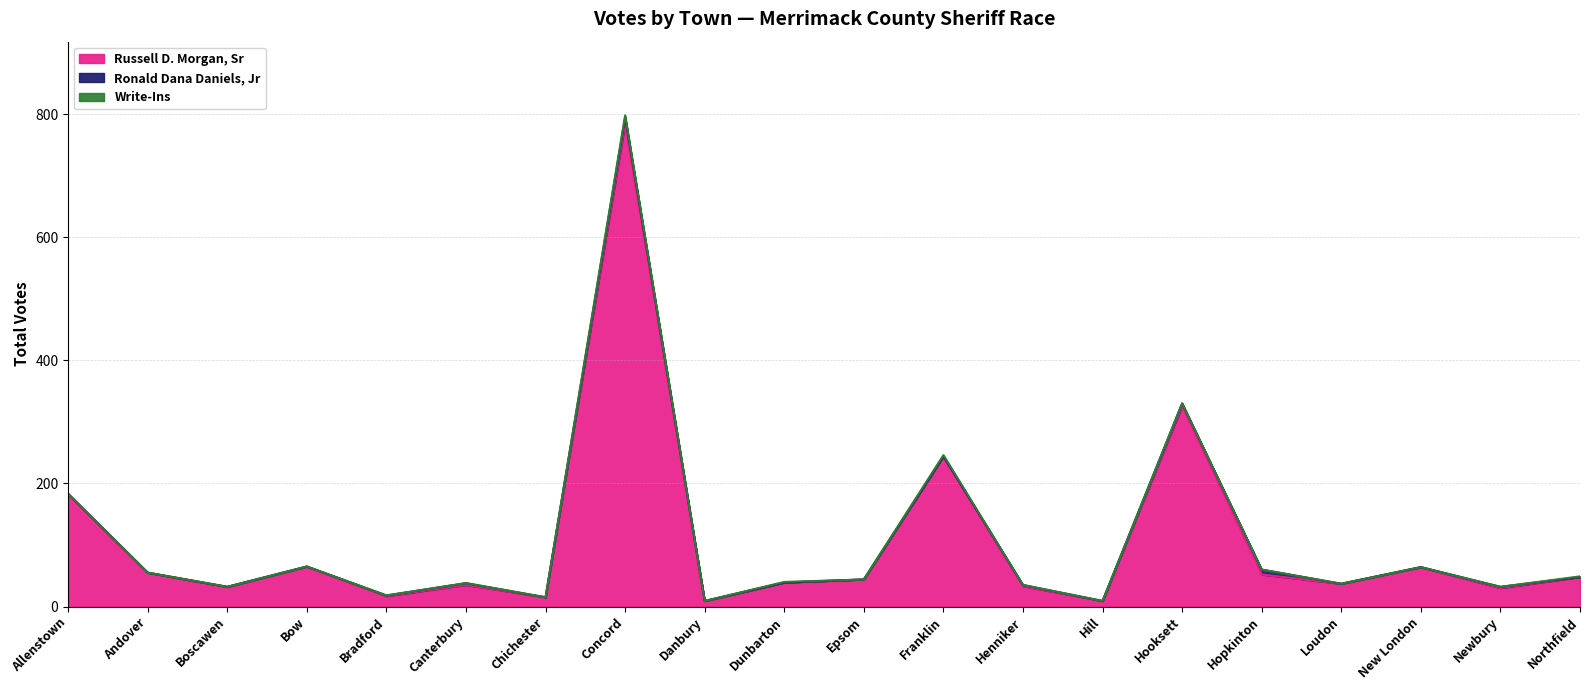

How many intersections are there between Ronald Dana Daniels, Jr and Write-Ins?

2